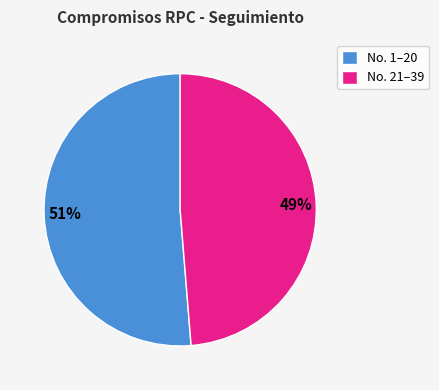

How many segments does this pie chart have?

2